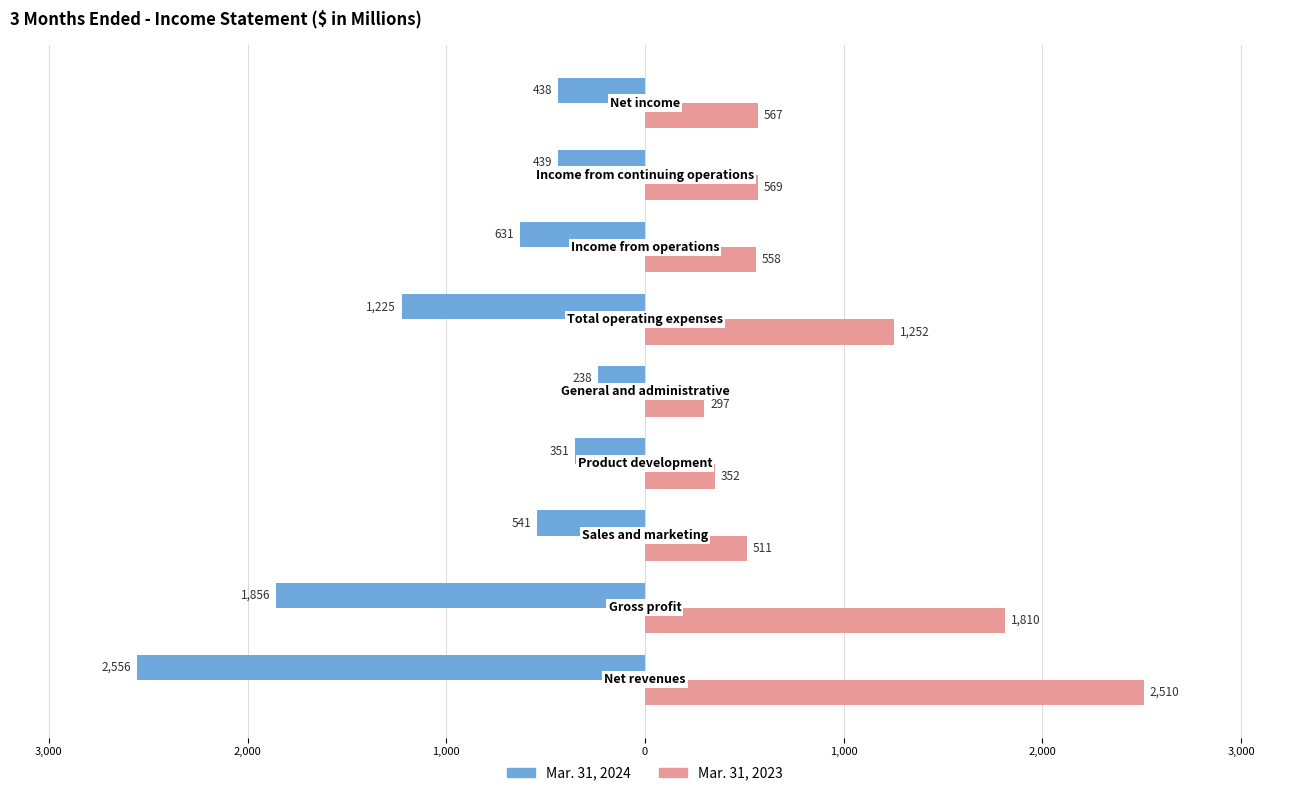

What is the difference between the maximum and minimum values in the Mar. 31, 2023 series?

2213